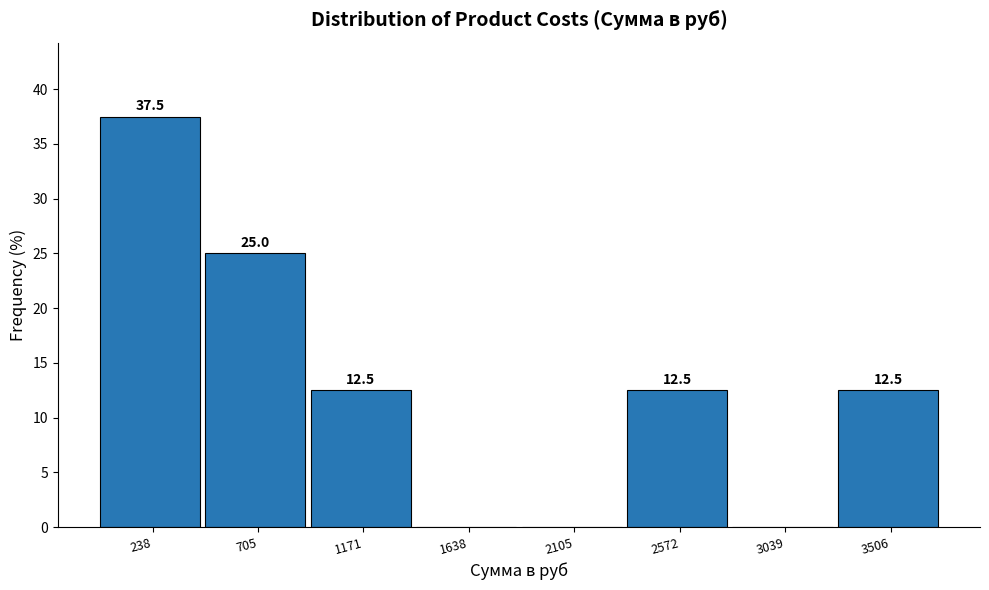

Over which range of the x-axis is the bar tallest?

0 to 450